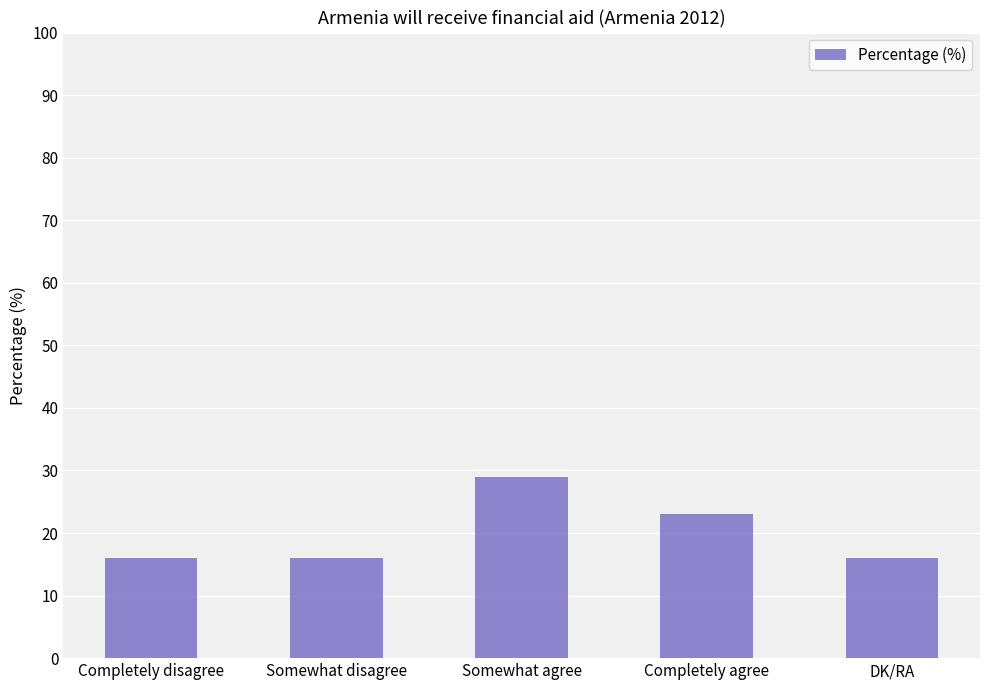

True or false: the data shows 16 at Completely disagree.

True